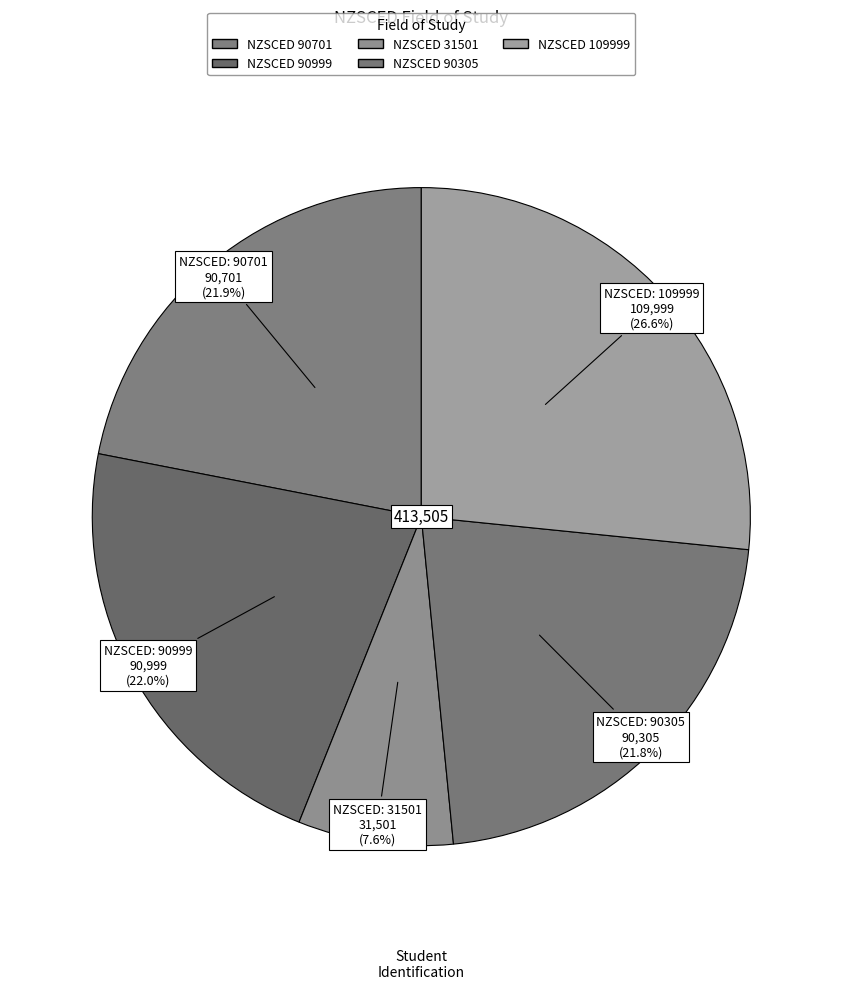

How many slices are in this pie chart?

5